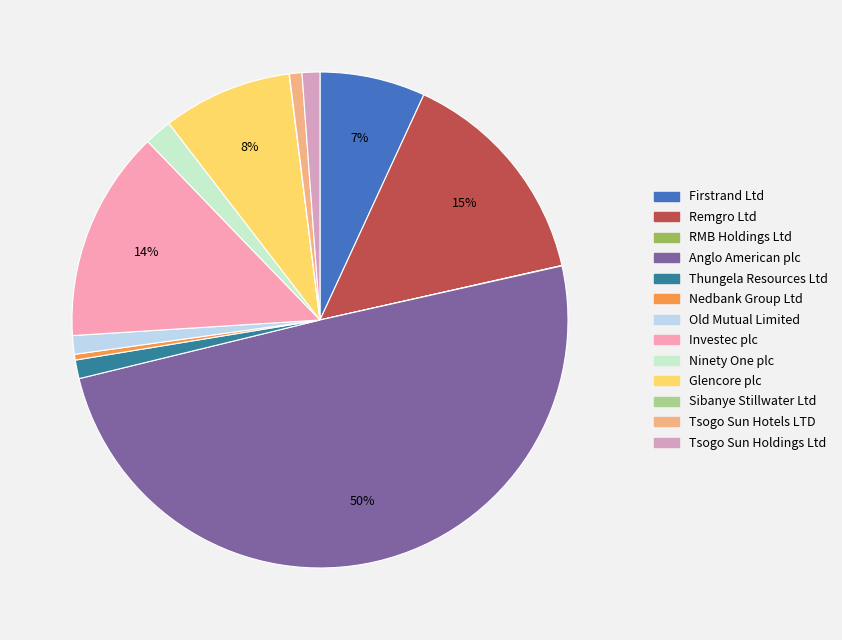

To the nearest percent, what is the difference between the largest and smallest slice percentages?

50%